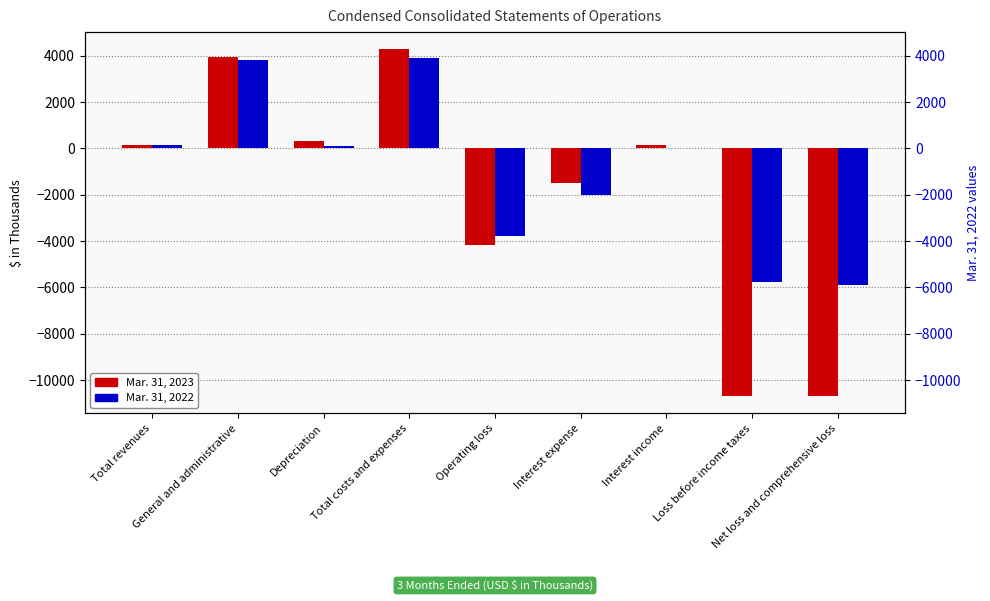

What is the highest value of the Mar. 31, 2023 series?

4282